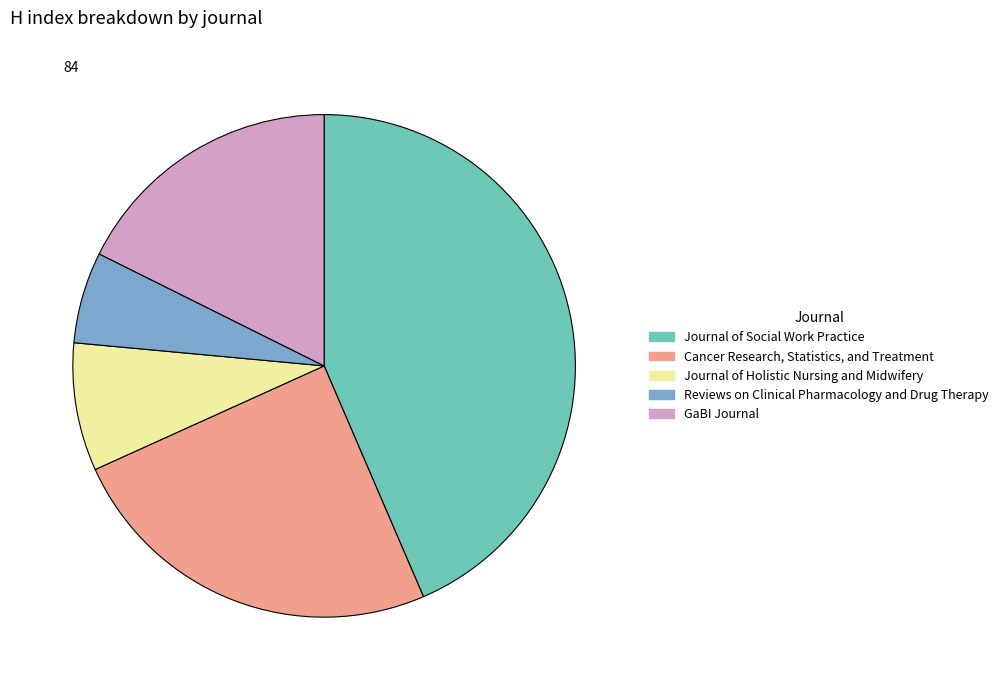

Rank the categories by value from lowest to highest.

Reviews on Clinical Pharmacology and Drug Therapy, Journal of Holistic Nursing and Midwifery, GaBI Journal, Cancer Research, Statistics, and Treatment, Journal of Social Work Practice